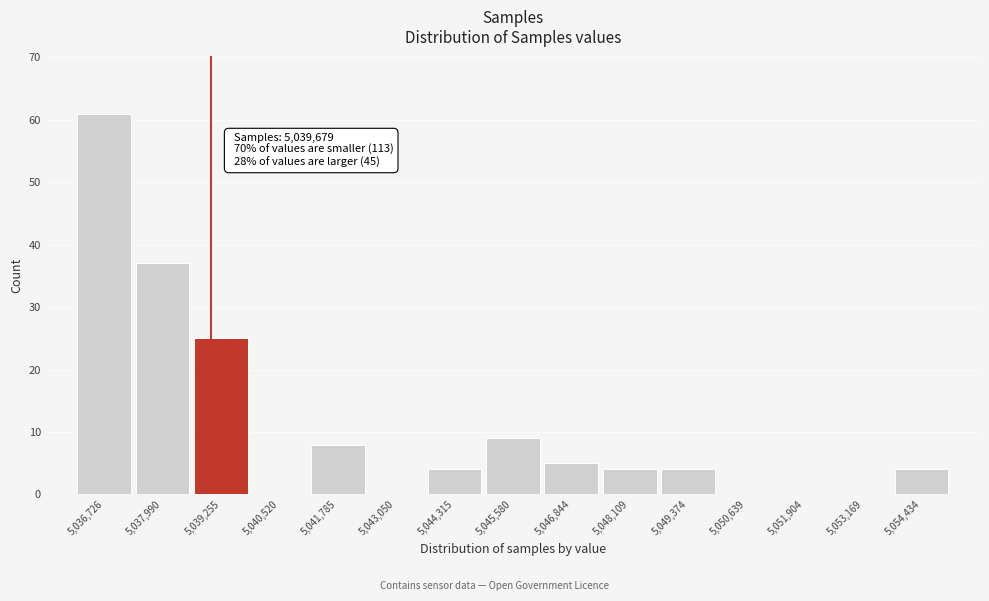

Reading left to right, what are all the values shown in this chart?

5,036,726=61	5,037,990=37	5,039,255=25	5,040,520=0	5,041,785=8	5,043,050=0	5,044,315=4	5,045,580=9	5,046,844=5	5,048,109=4	5,049,374=4	5,050,639=0	5,051,904=0	5,053,169=0	5,054,434=4